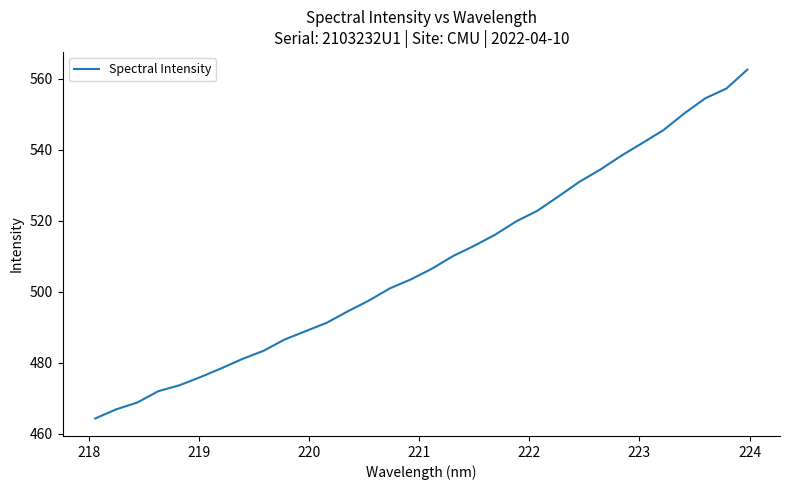

What is the difference between the maximum and minimum values?

98.4